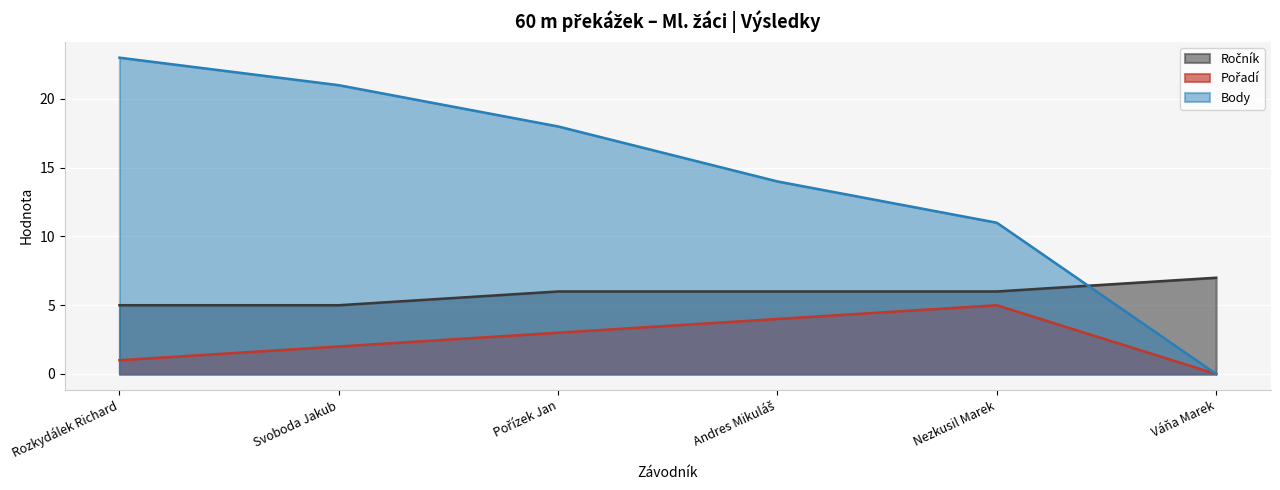

What is the maximum value for Ročník?

7